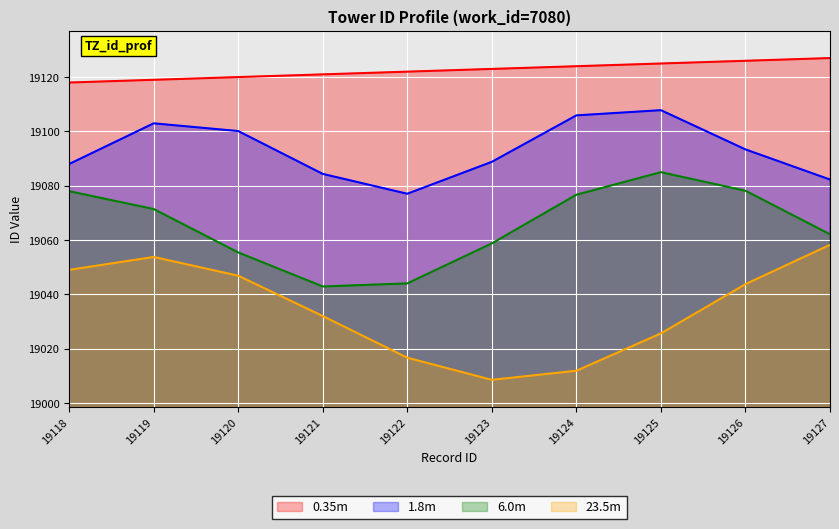

True or false: the data shows 29645 at 19127.

False